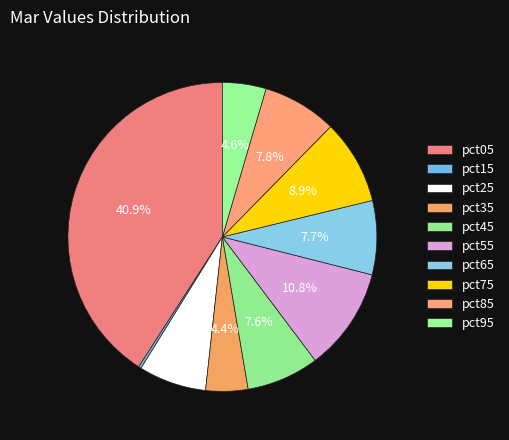

Which slice is the largest?

pct05